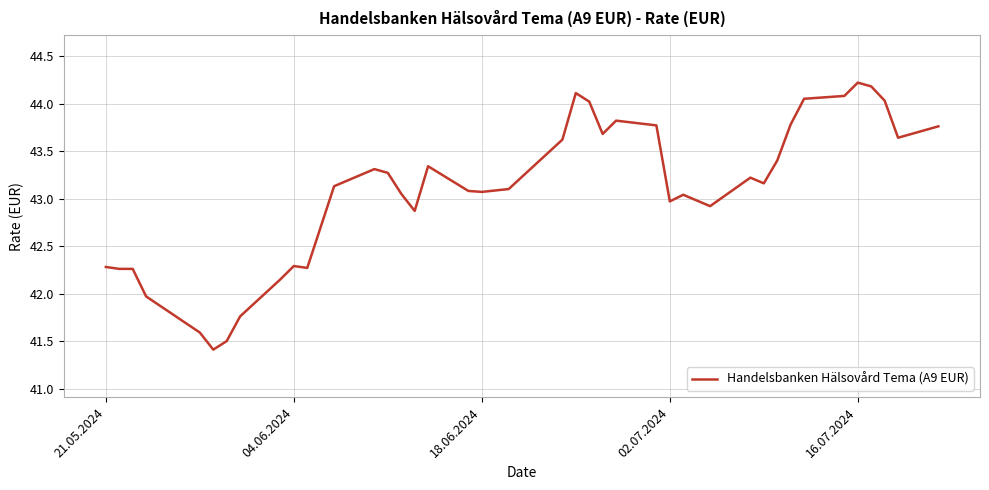

What is the smallest value displayed?

41.4